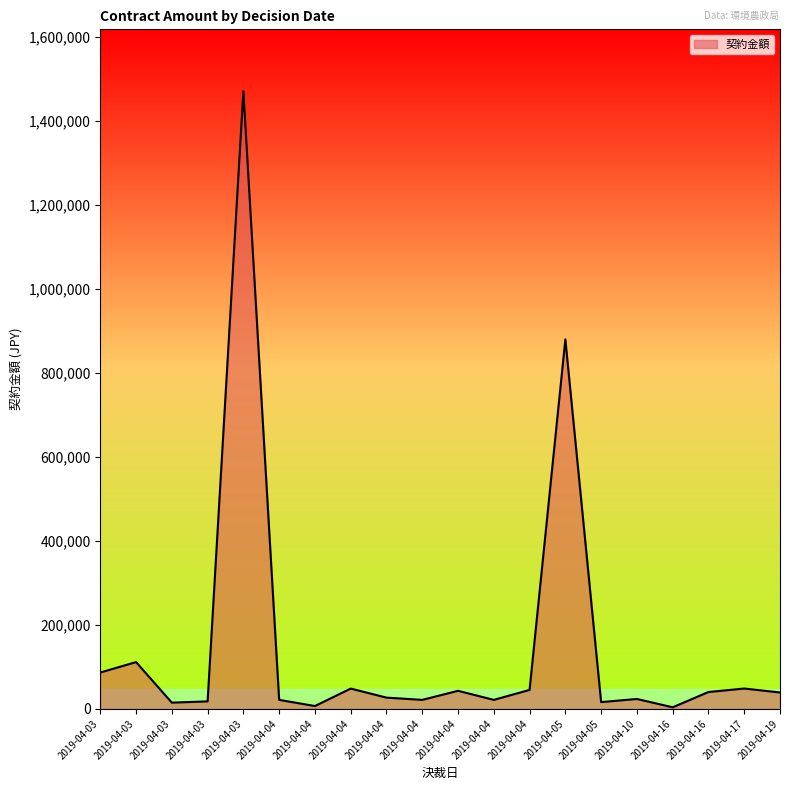

What is the change in value from 2019-04-05 to 2019-04-17?

+32280